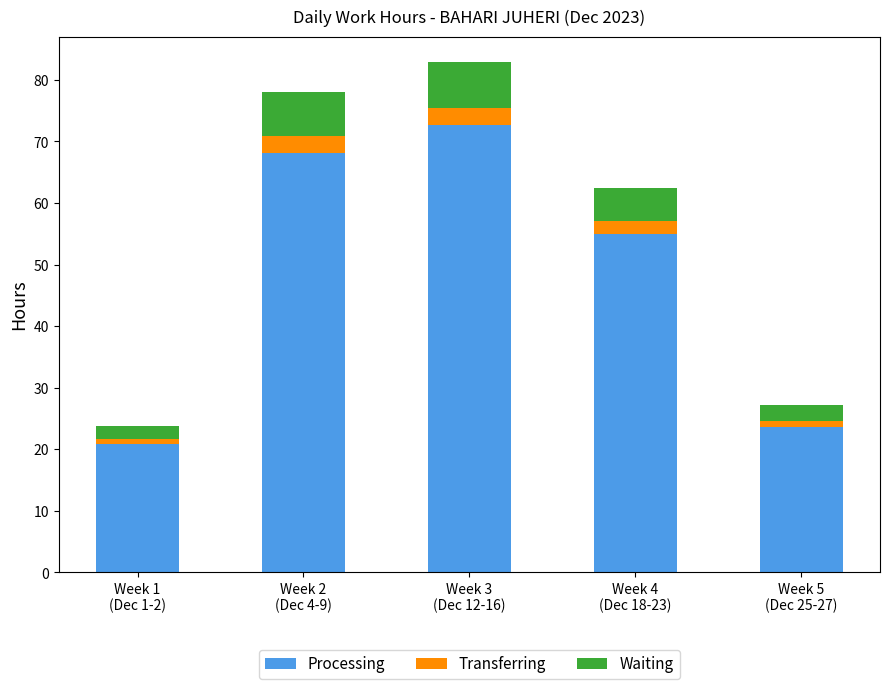

What is the difference between the maximum and minimum values in the Processing series?

51.7